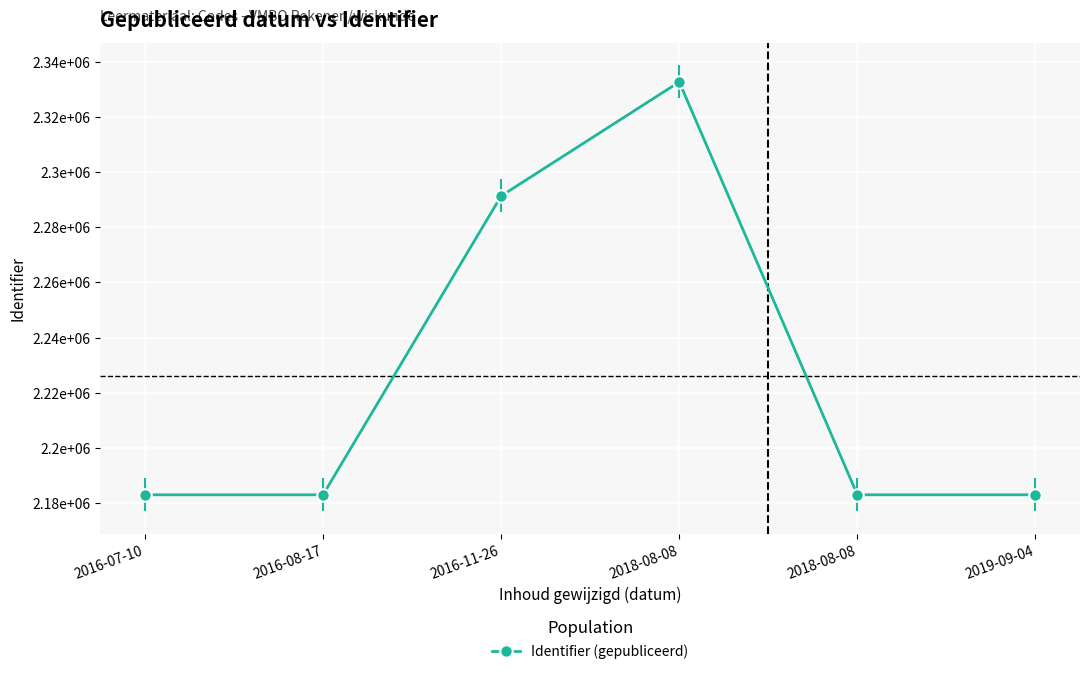

Is this an area chart (filled region under the line)?

No